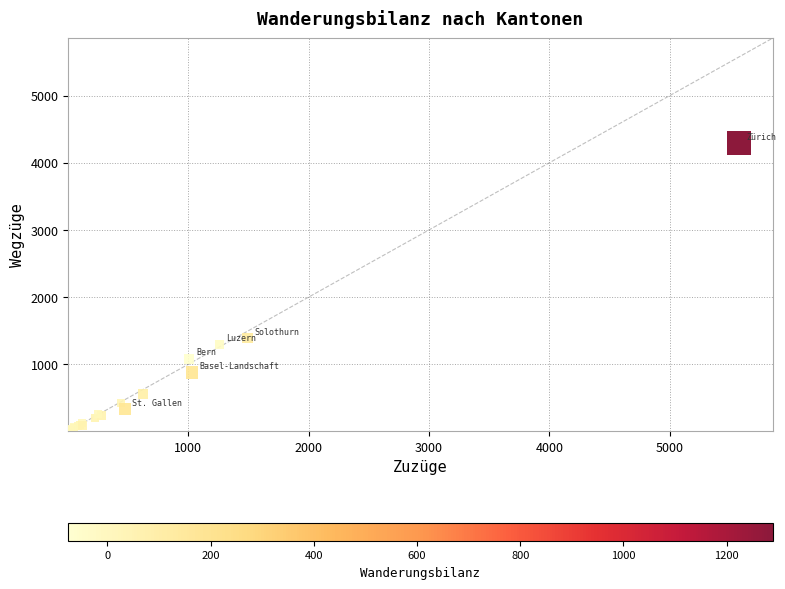

What Y value in the scatter plot is closest to 2149?

1390